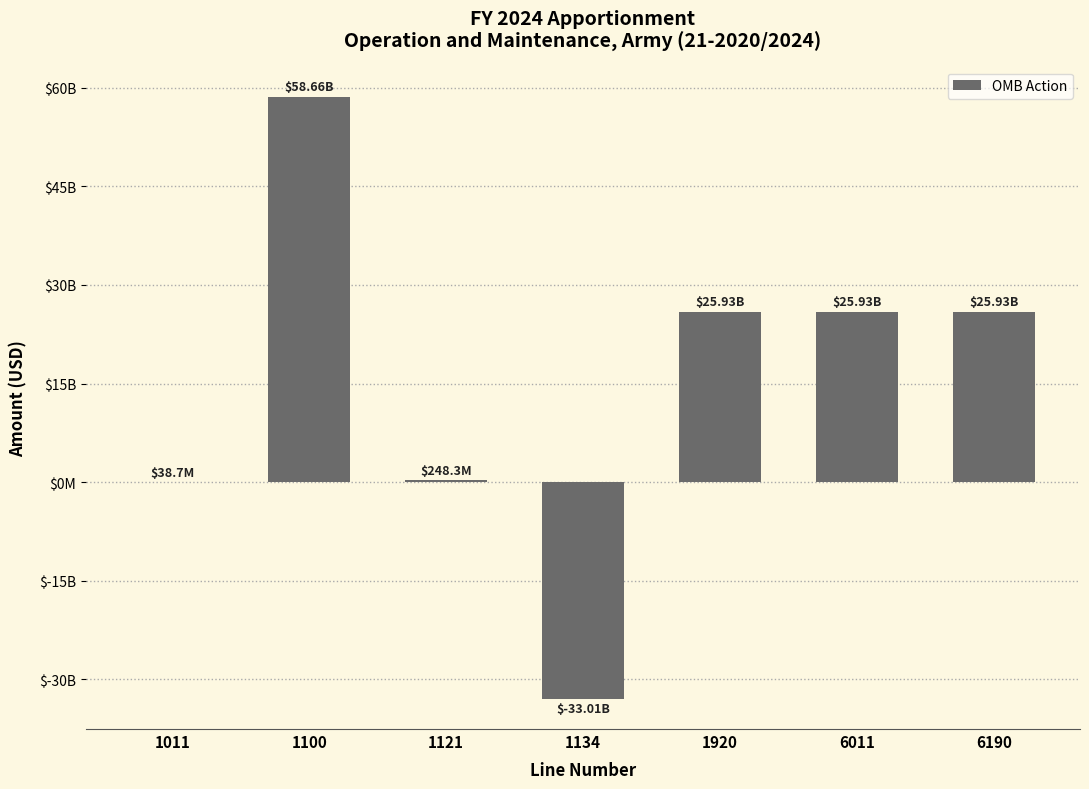

What is the average value?

14817858115